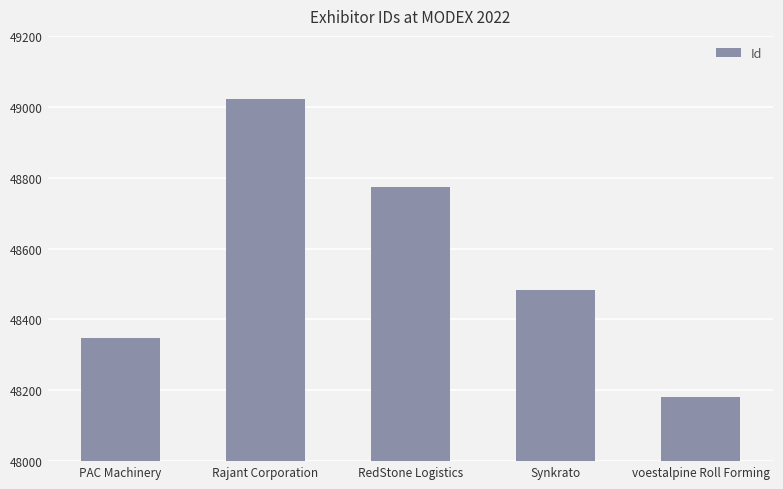

What is the ratio of the value at Rajant Corporation to the value at RedStone Logistics?

1.0